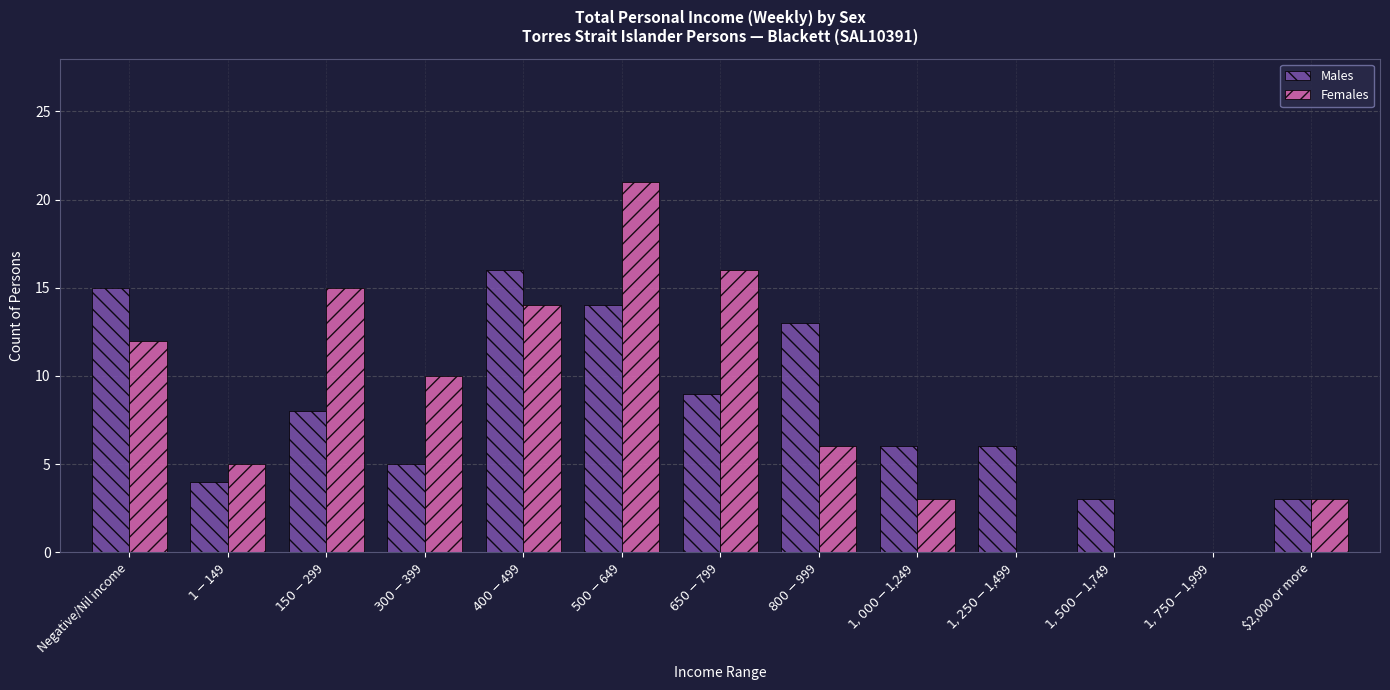

Is it true that Males equals 5 at $300-$399?

True